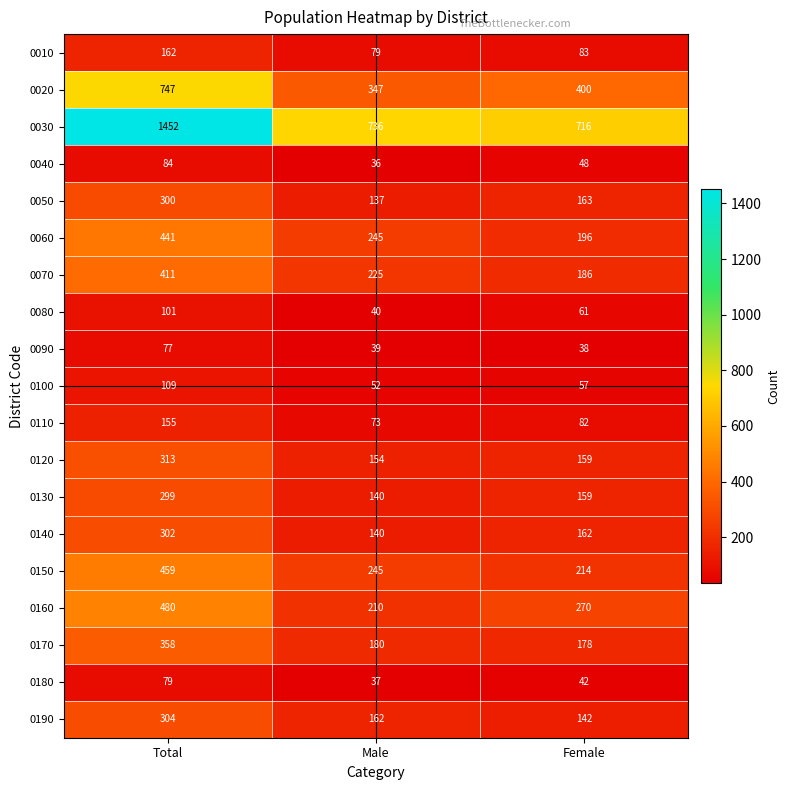

At which category does the chart reach its peak across all series?

Total